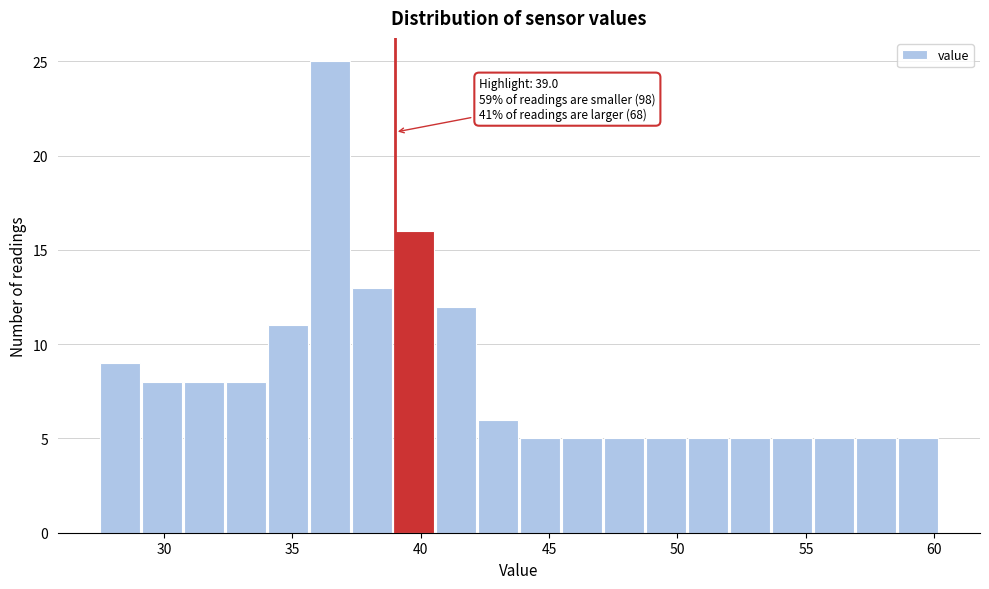

Read against the x-axis, roughly where is the centre of the tallest bar?

36.5